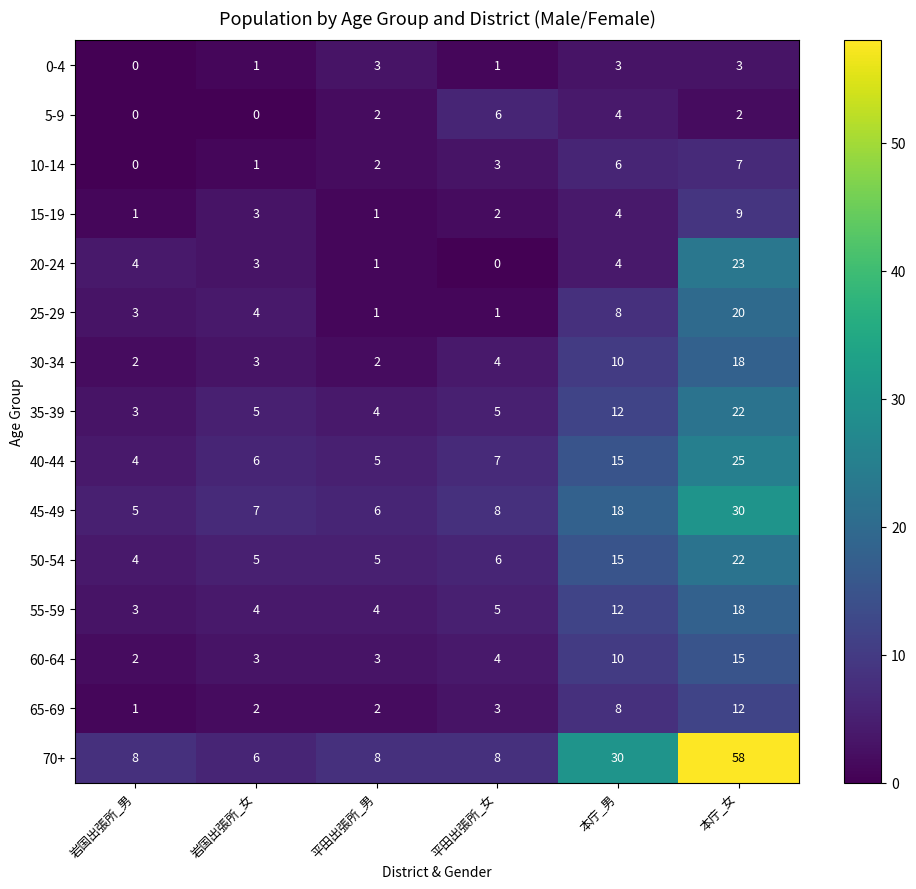

Count the number of data series in this chart.

15